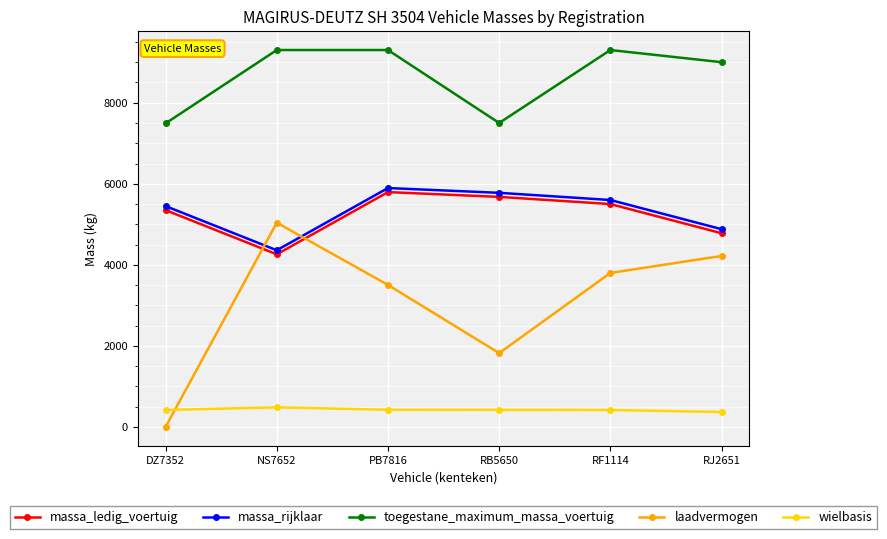

Which category has the lowest value in the laadvermogen series?

DZ7352